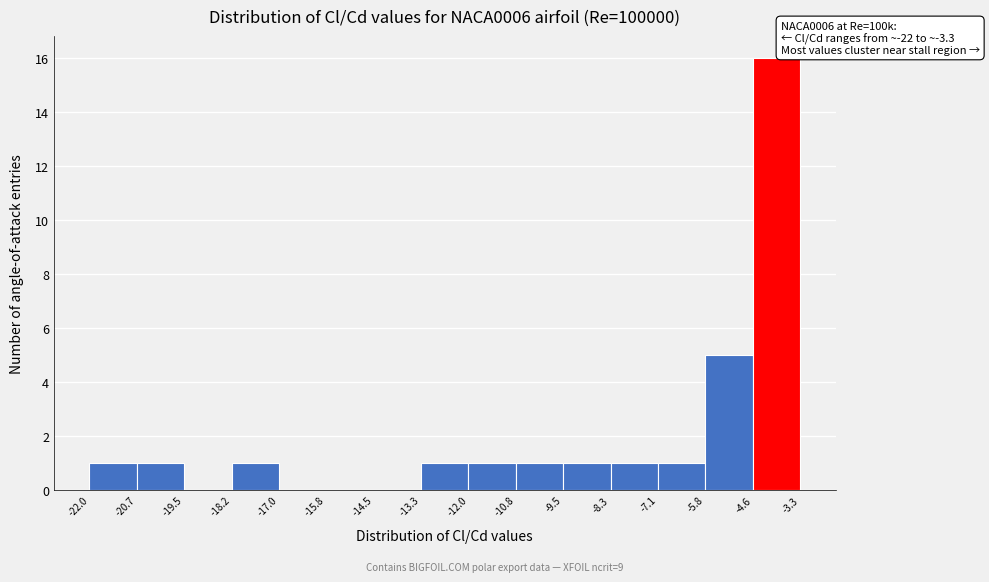

Which range on the x-axis has the tallest bar?

-4.6 to -3.3